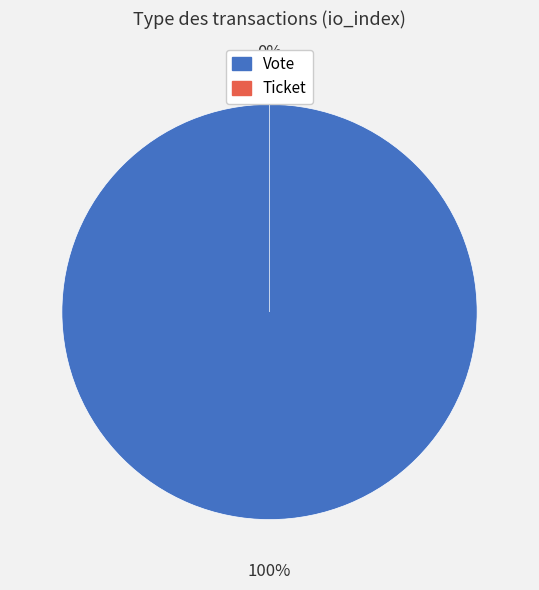

How many segments does this pie chart have?

2